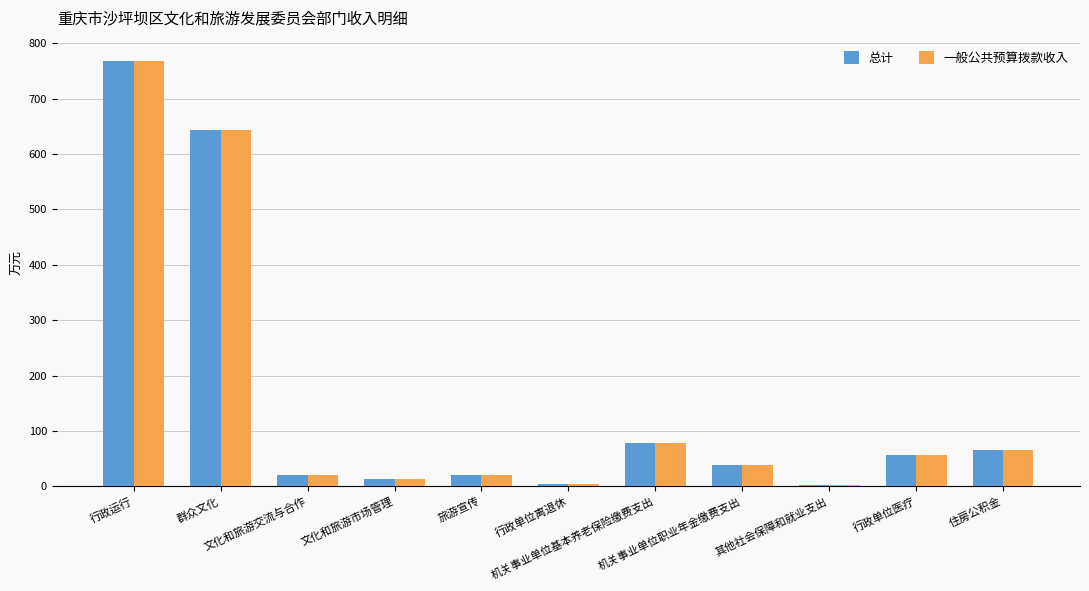

List the labels in order of 一般公共预算拨款收入 value, smallest first.

其他社会保障和就业支出, 行政单位离退休, 文化和旅游市场管理, 文化和旅游交流与合作, 旅游宣传, 机关事业单位职业年金缴费支出, 行政单位医疗, 住房公积金, 机关事业单位基本养老保险缴费支出, 群众文化, 行政运行